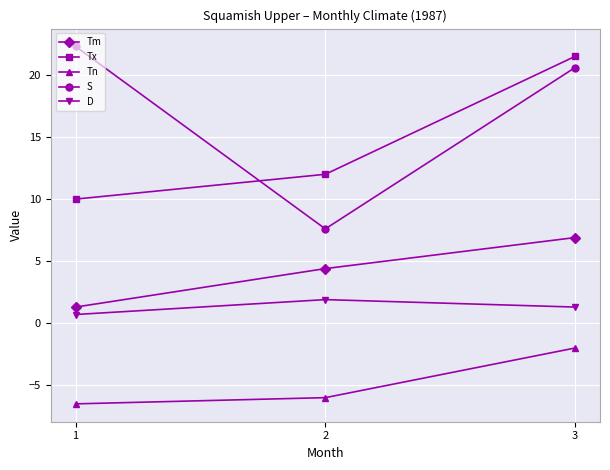

At which category is the sum across all series the highest?

3